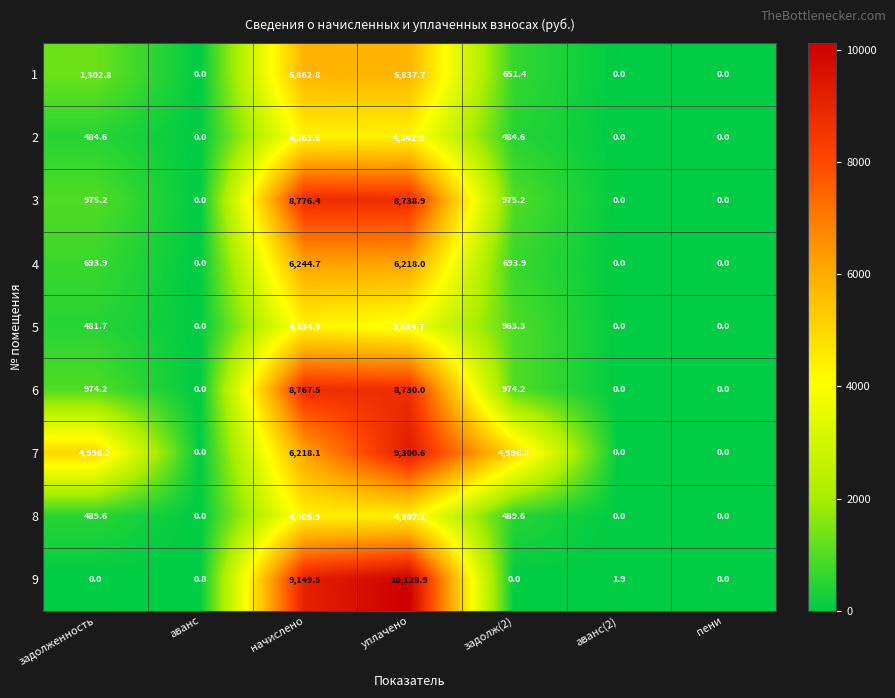

List the series in order of their peak value, highest first.

9, 7, 3, 6, 4, 1, 8, 2, 5